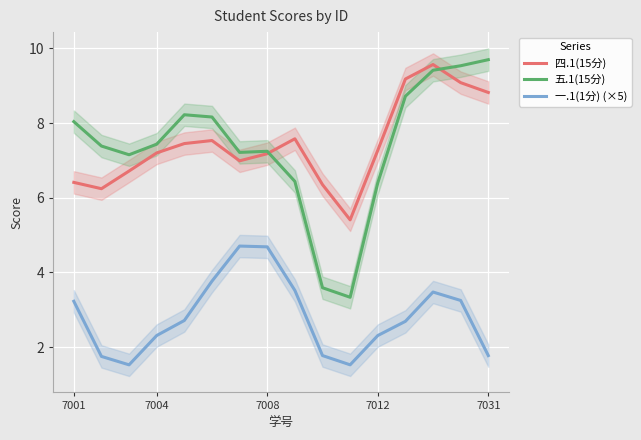

At which category does 四.1(15分) reach its first local peak?

5